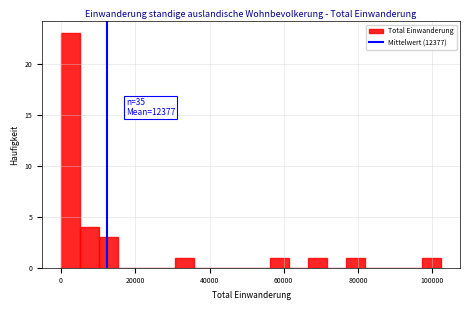

Read against the x-axis, roughly where is the centre of the tallest bar?

2000